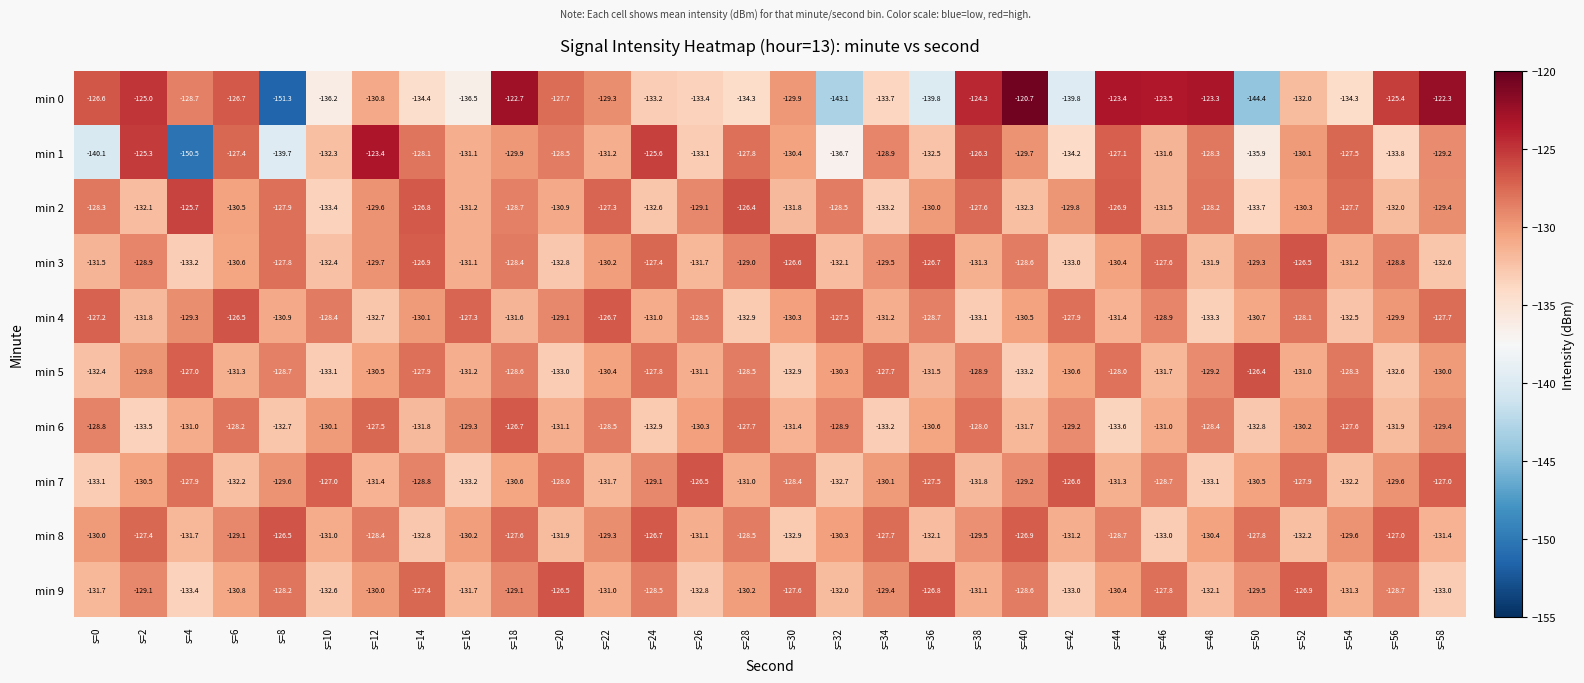

At s=36, list the series in order from smallest to largest.

min 0, min 1, min 8, min 5, min 6, min 2, min 4, min 7, min 9, min 3